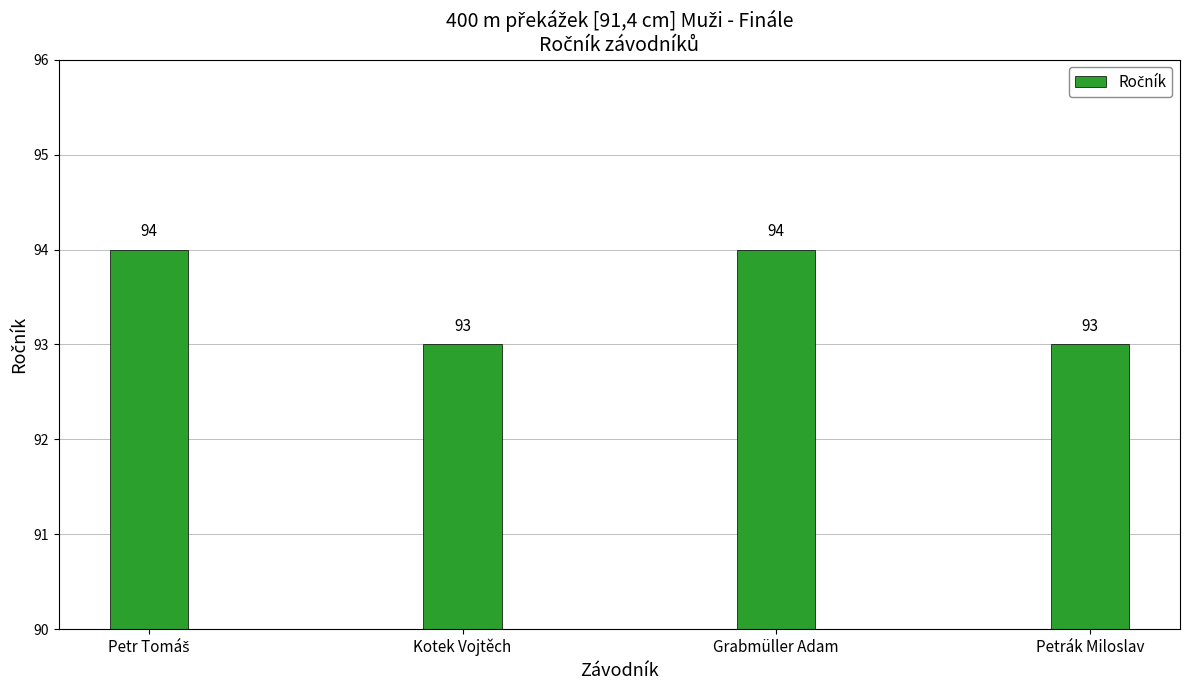

Read the value at Grabmüller Adam.

94